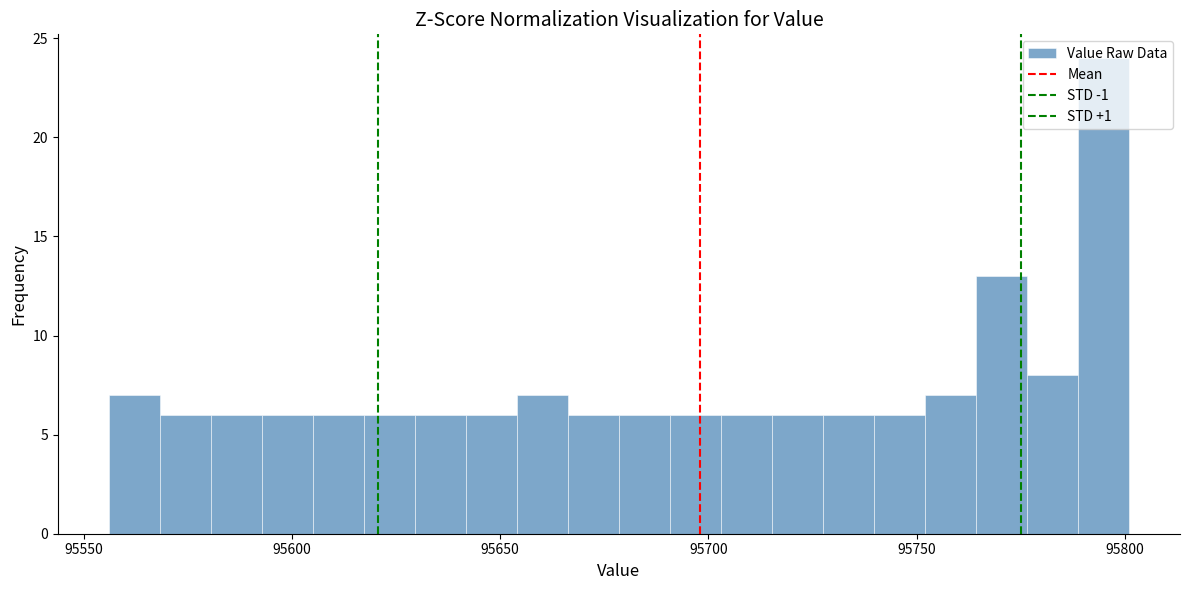

Around what value on the x-axis is the tallest bar? Give the approximate position of its centre, as read against the axis.

95795